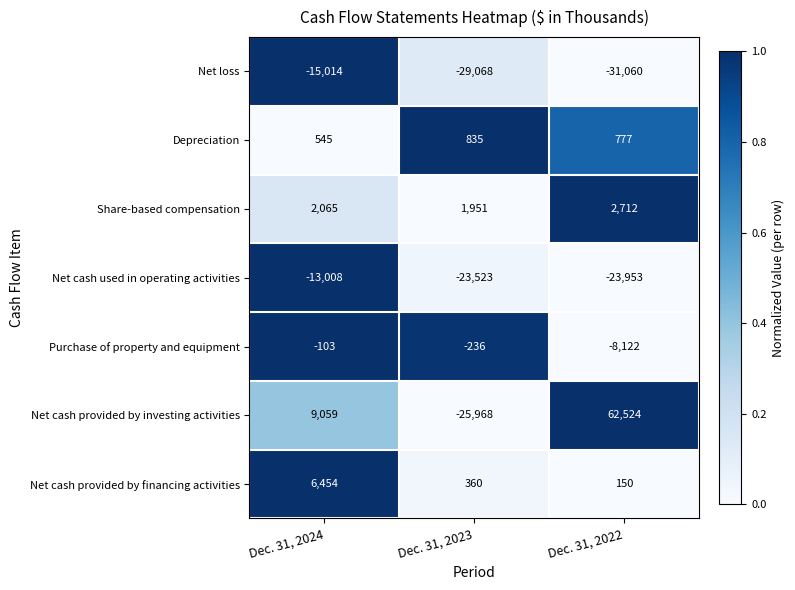

How many categories are shown in the chart?

3